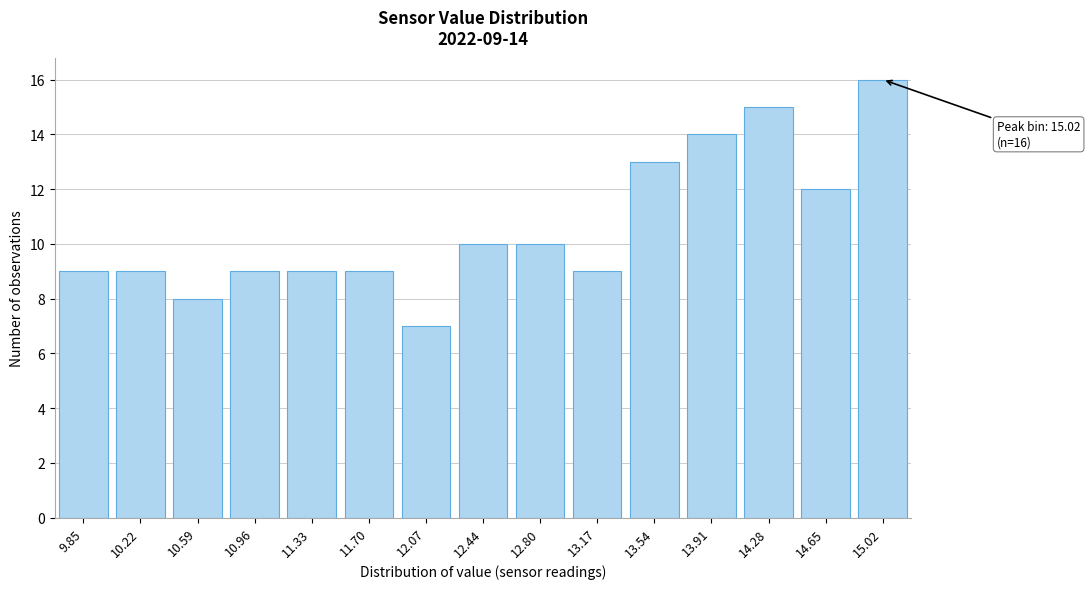

Reading left to right, list all the values displayed in this chart.

9.85=9	10.22=9	10.59=8	10.96=9	11.33=9	11.70=9	12.07=7	12.44=10	12.80=10	13.17=9	13.54=13	13.91=14	14.28=15	14.65=12	15.02=16